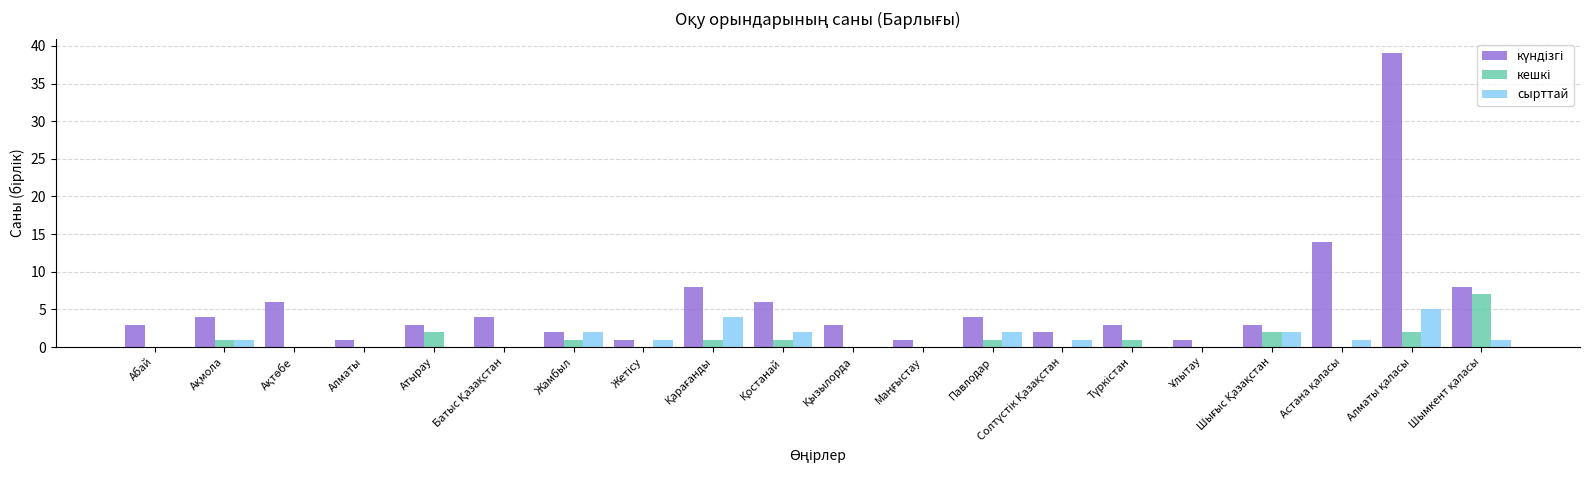

What is the maximum value shown in the chart?

39